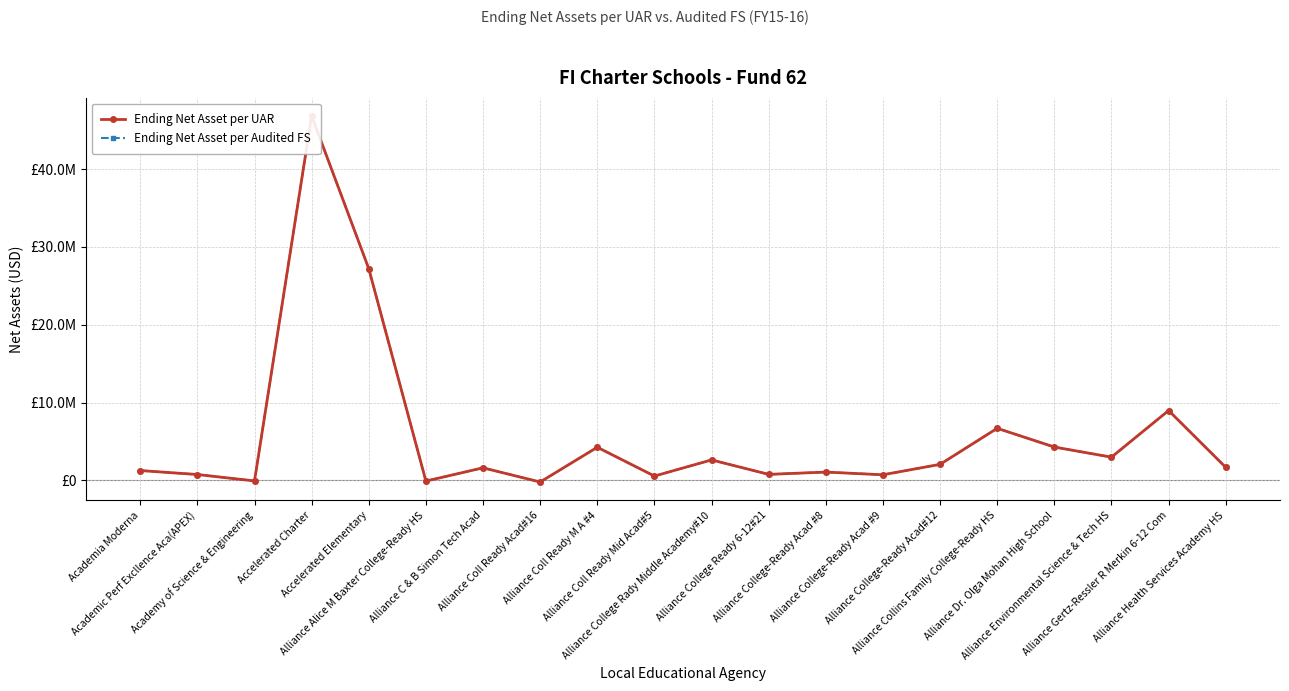

At which label does Ending Net Asset per UAR first exceed 1670080?

Accelerated Charter